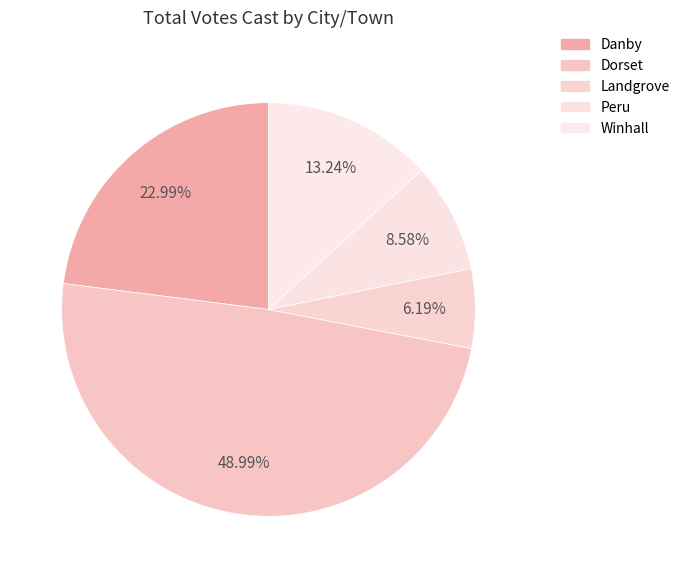

Approximately how many times larger is the value at Dorset compared to Landgrove?

7.9